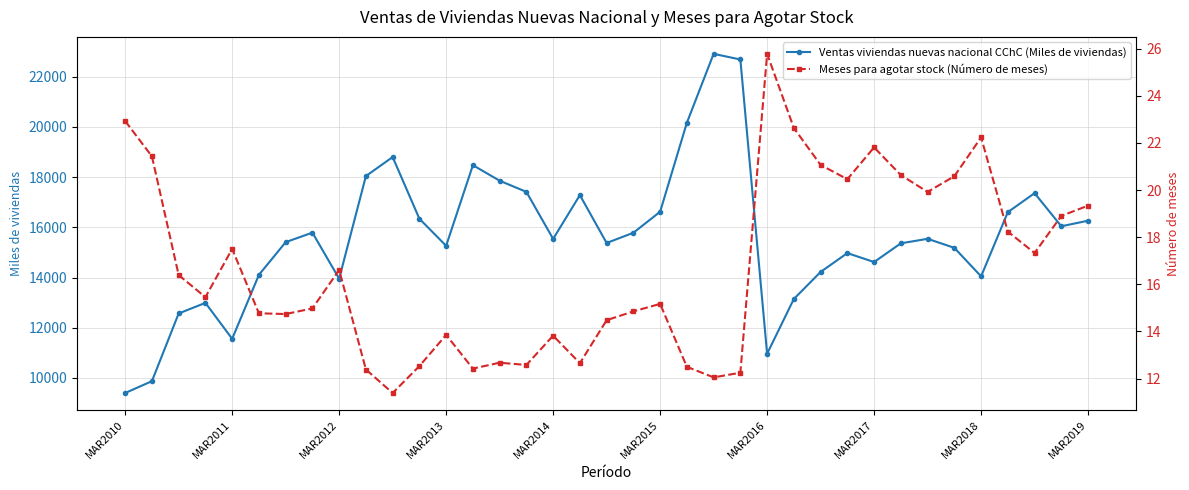

What are all the series names shown in the legend?

Ventas viviendas nuevas nacional CChC (Miles de viviendas), Meses para agotar stock (Número de meses)